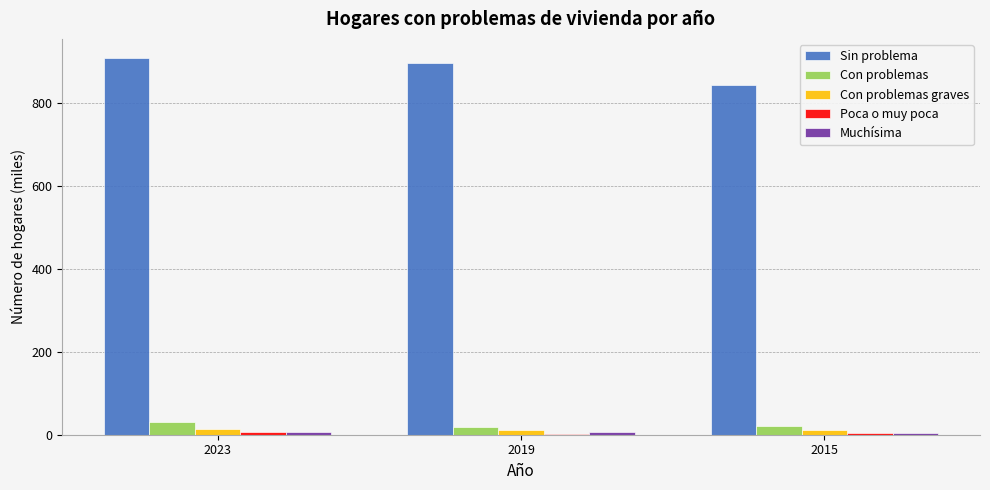

Is it true that Con problemas equals 17.9 at 2019?

True